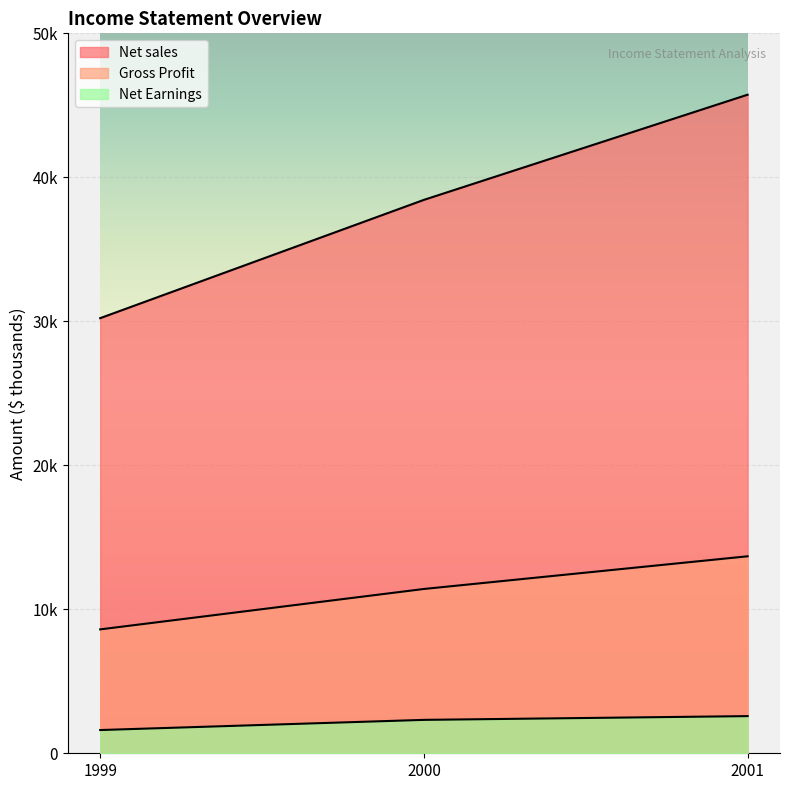

Which series has the largest range (max minus min)?

Net sales